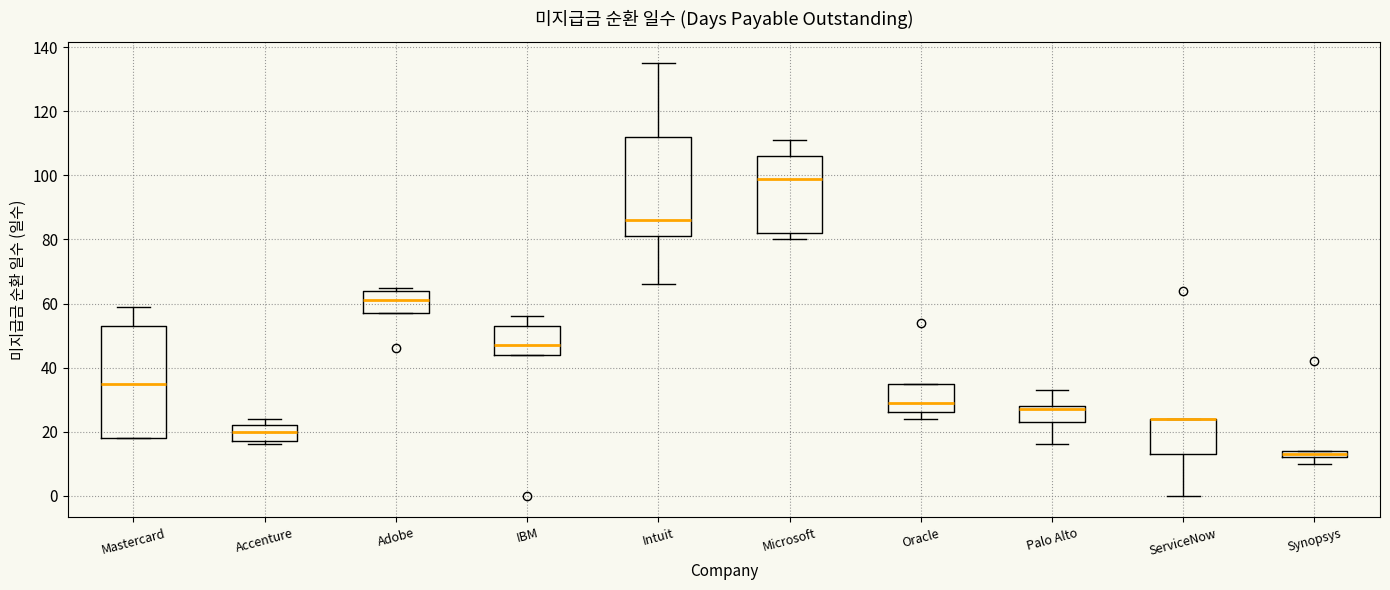

Comparing the boxes themselves (not the whiskers), which one is the tallest?

Mastercard